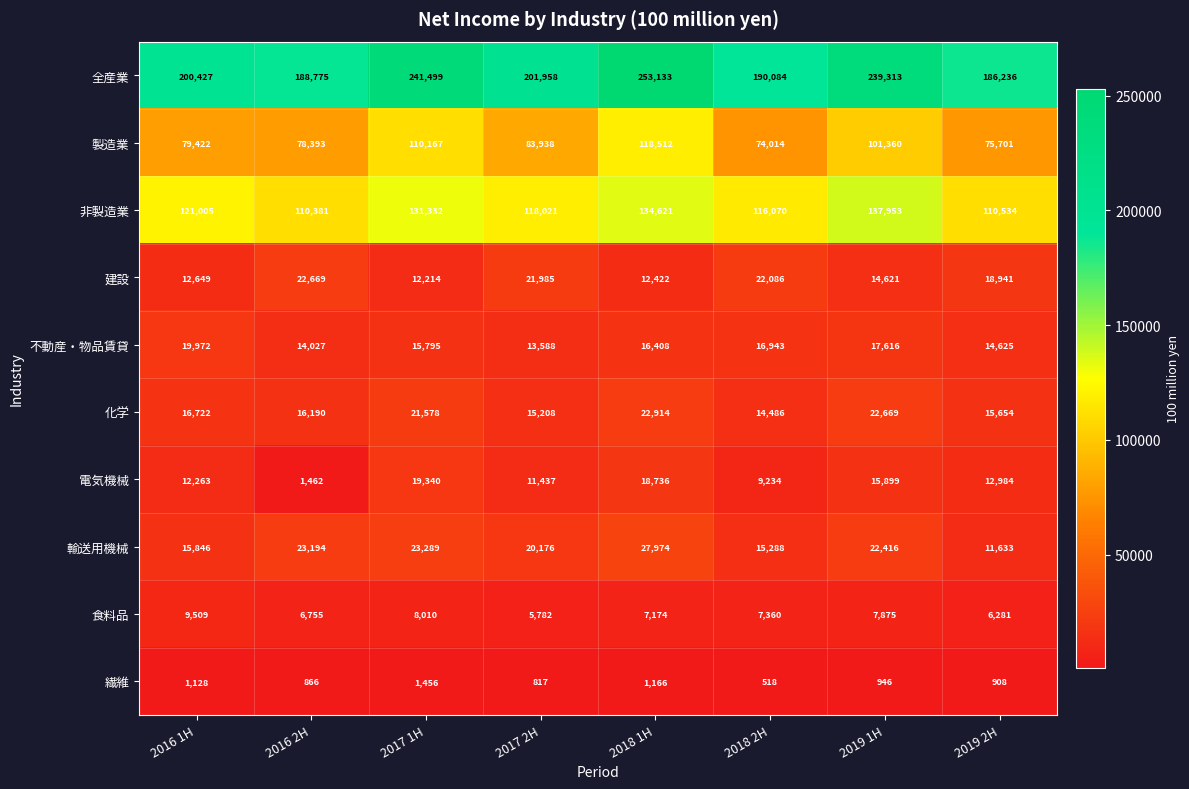

At how many categories does at least one series exceed 101518?

8